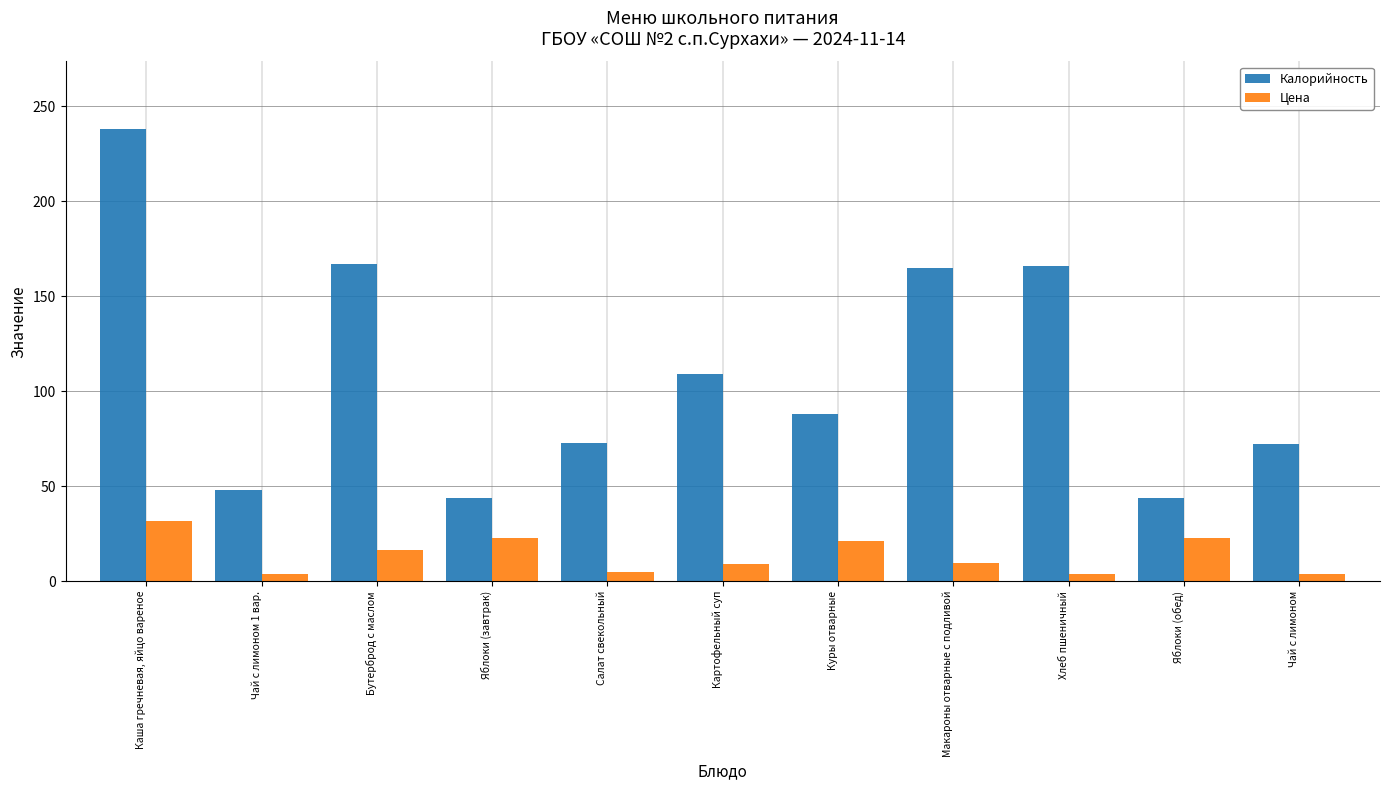

Which series has the largest range (max minus min)?

Калорийность